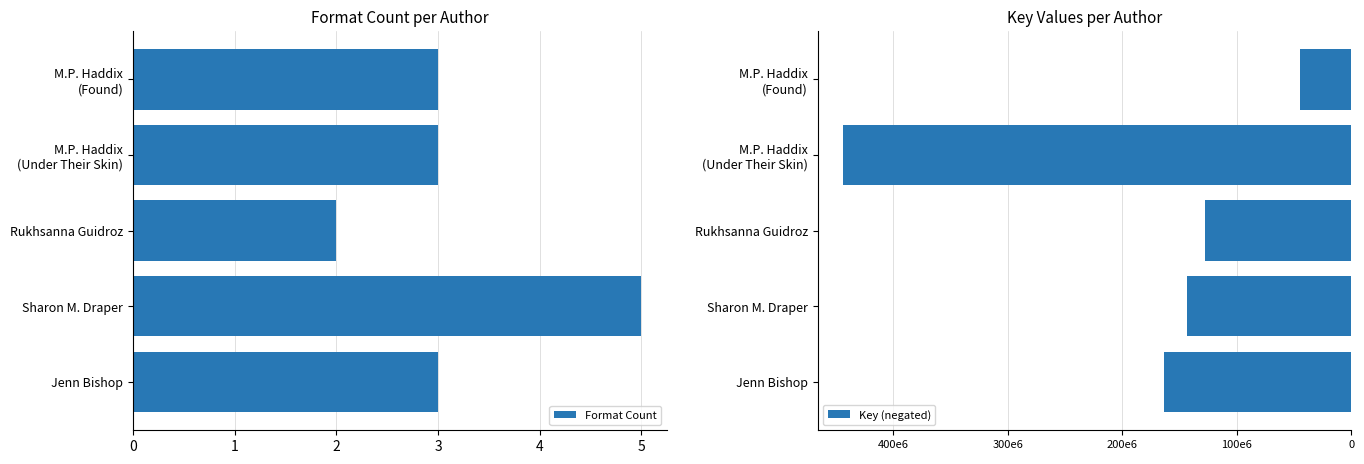

Which category has the highest value in the Format Count series?

Sharon M. Draper